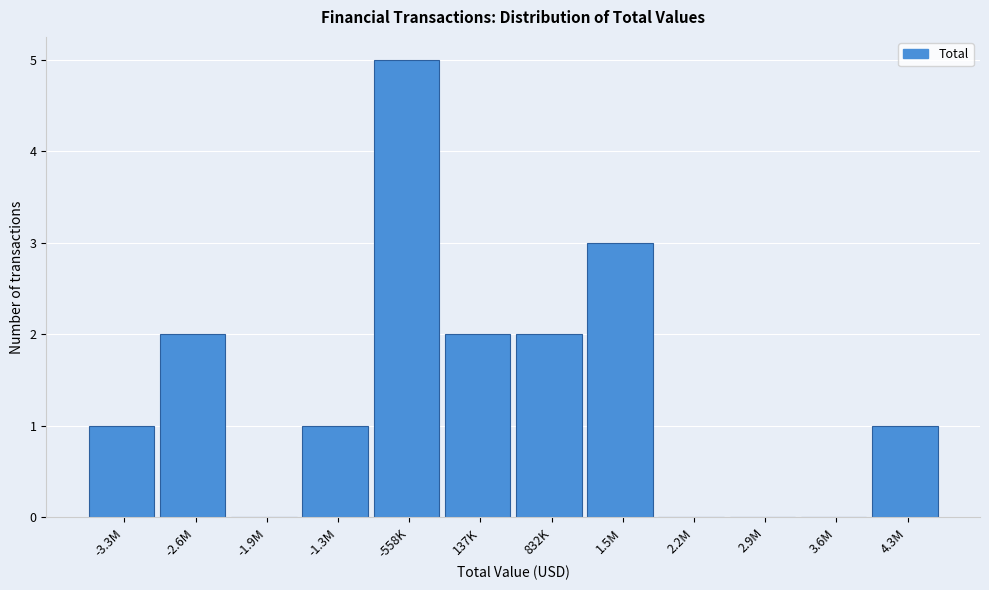

Reading left to right, transcribe all the data shown in this chart.

-3.3M=1	-2.6M=2	-1.9M=0	-1.3M=1	-558K=5	137K=2	832K=2	1.5M=3	2.2M=0	2.9M=0	3.6M=0	4.3M=1